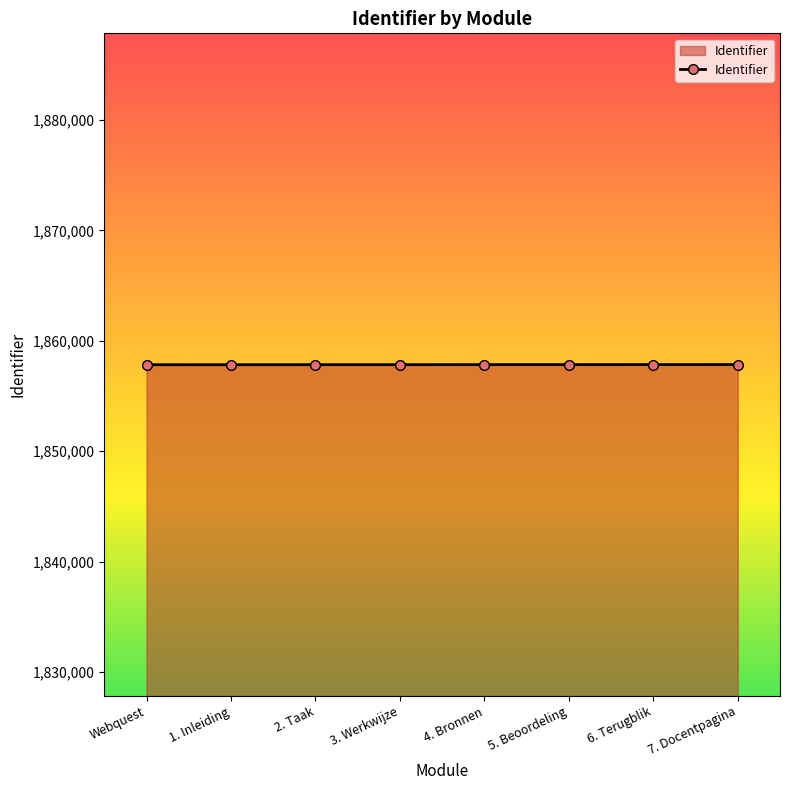

What is the average value?

1857845